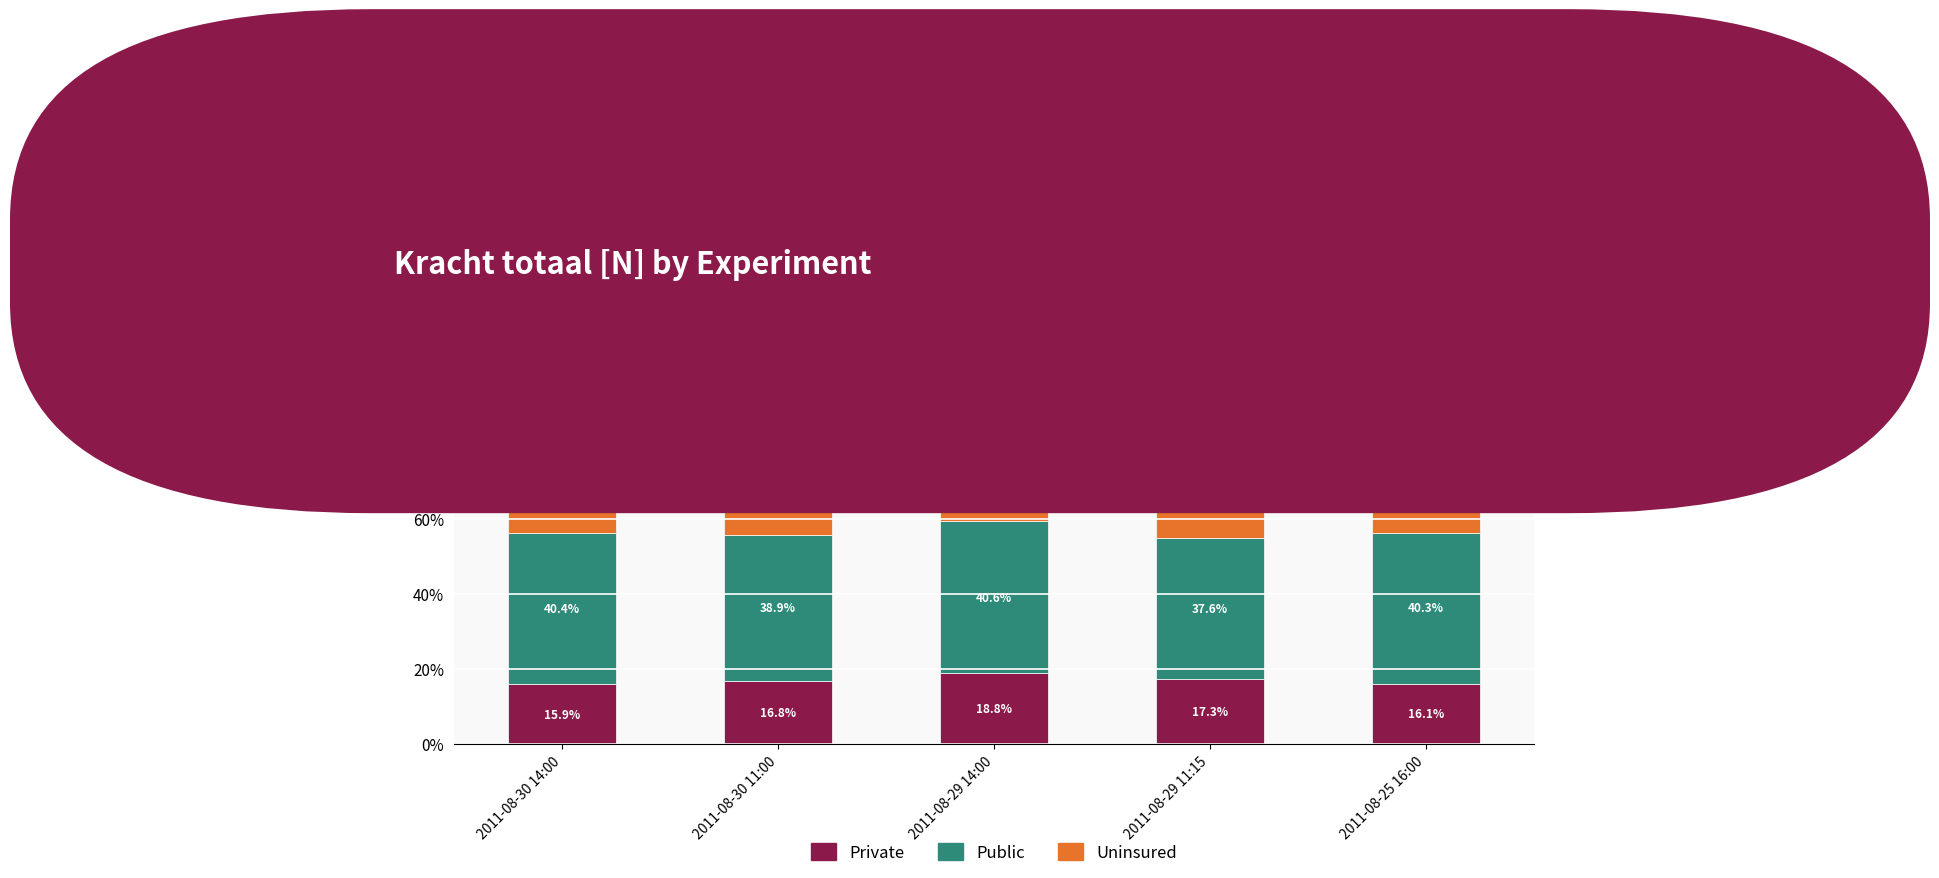

Reading left to right, list the values for the Private series.

15.9	16.8	18.8	17.3	16.1